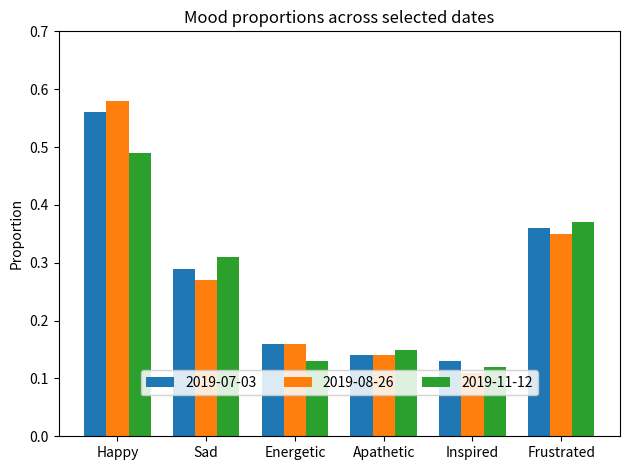

Count the 2019-07-03 values in the range 0 to 1.

6